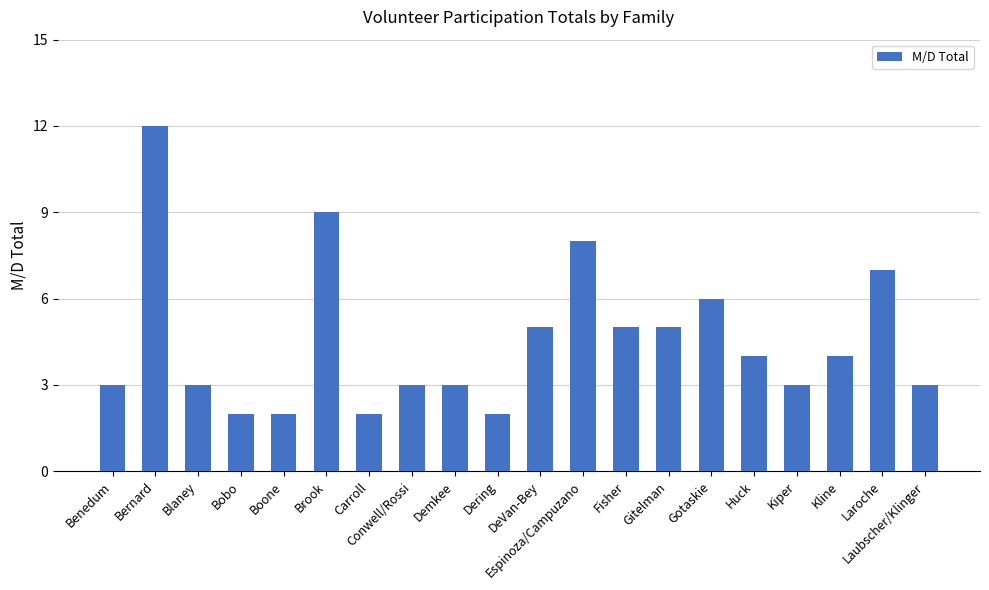

What is the label of the 6th bar from the left?

Brook